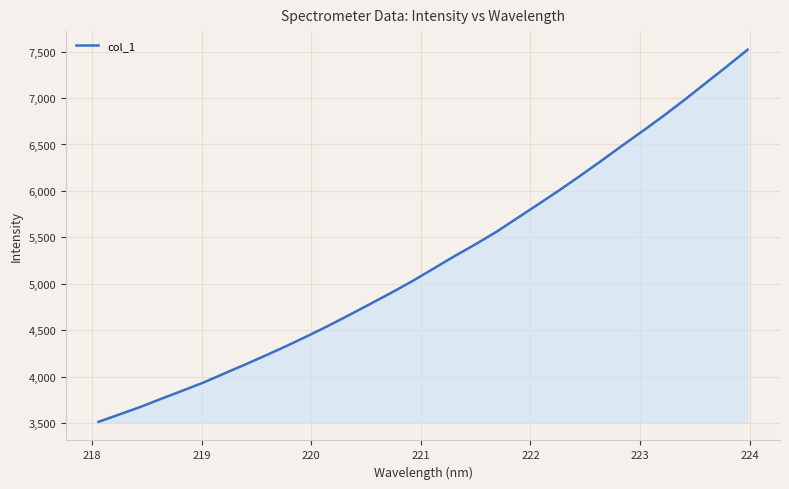

What is the minimum value shown in the chart?

3515.6